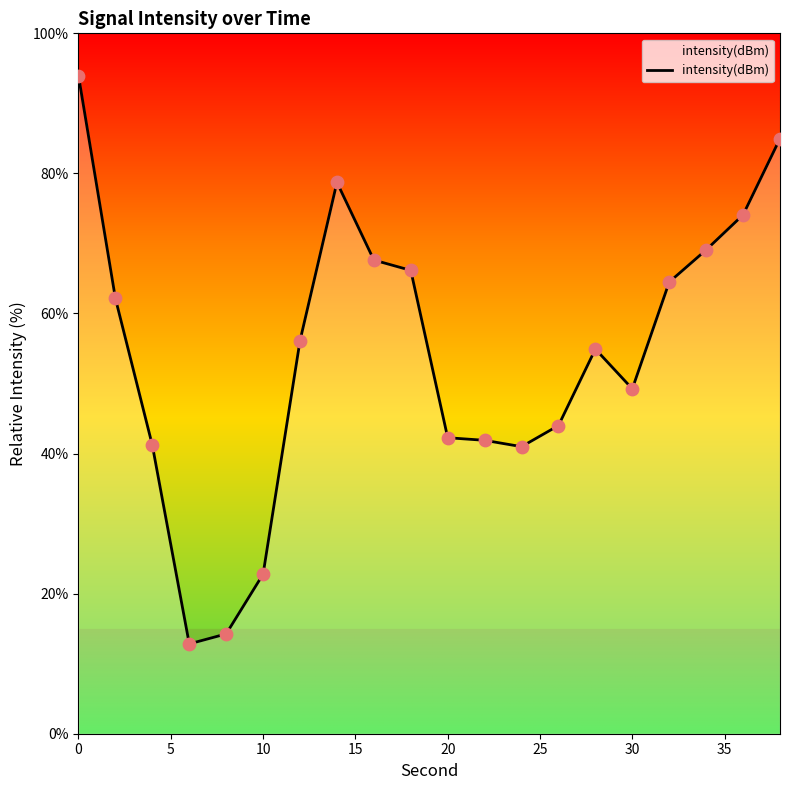

What is the difference between the maximum and minimum values?

81.1